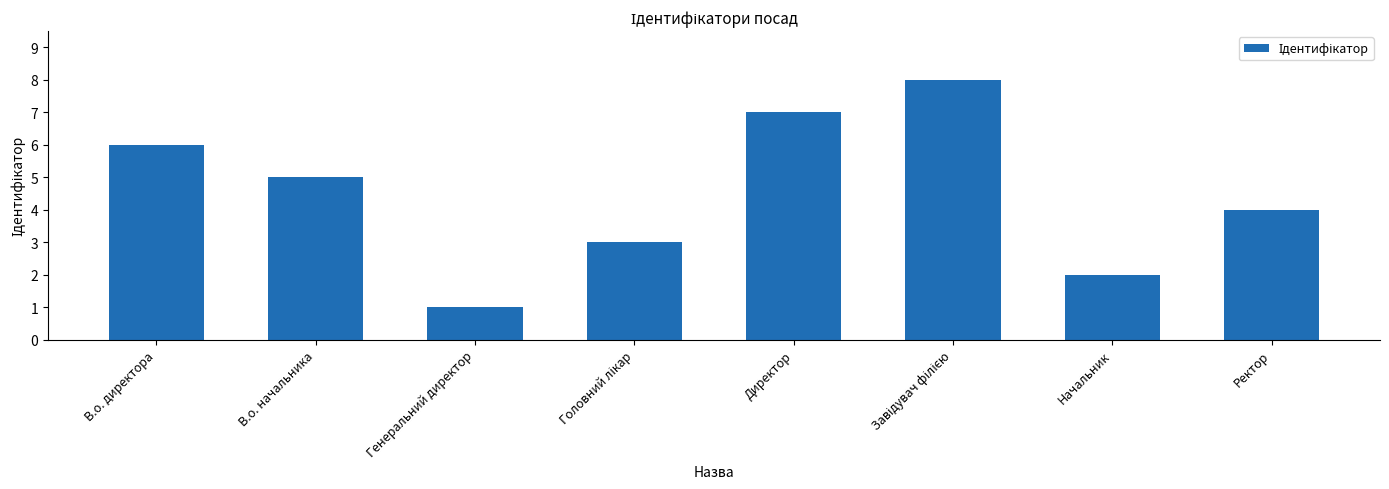

Is it true that the value at В.о. начальника is 2?

False